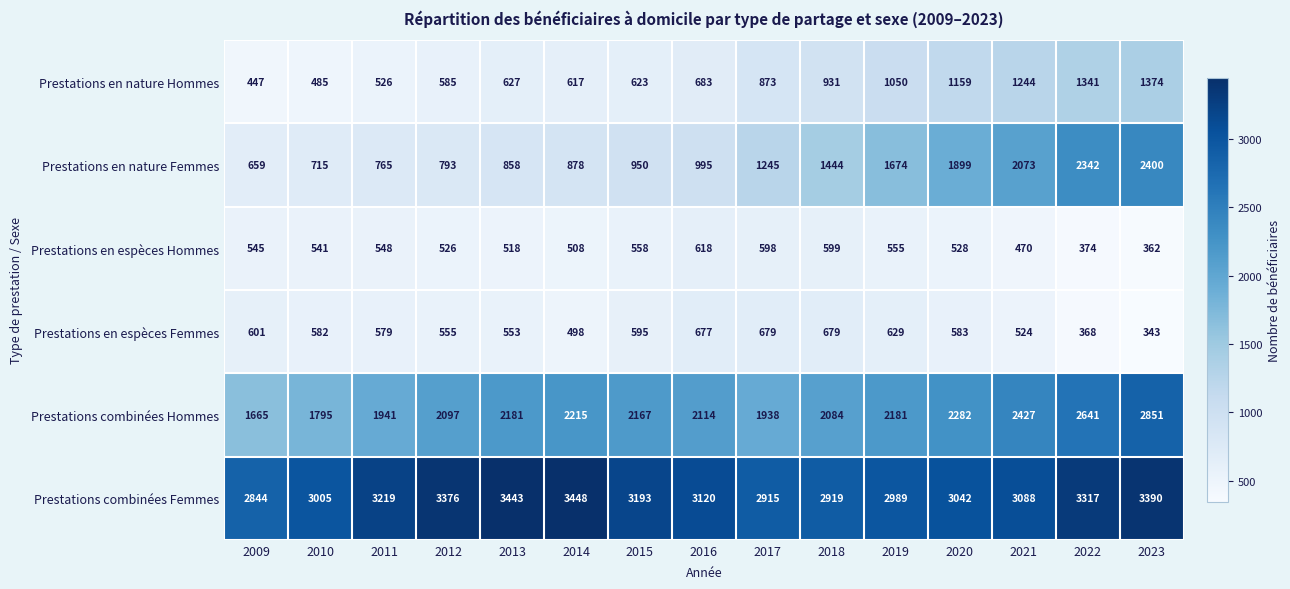

What is the maximum value shown in the chart?

3448